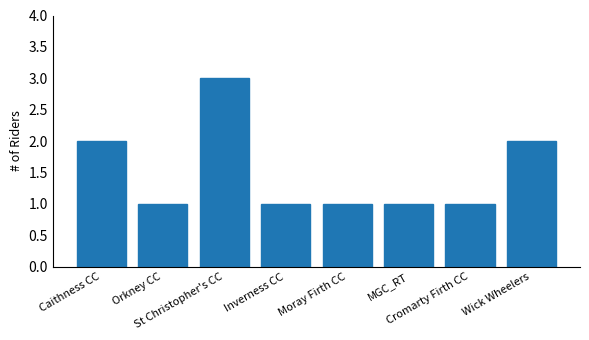

Reading left to right, extract all data points from this chart.

Caithness CC=2	Orkney CC=1	St Christopher's CC=3	Inverness CC=1	Moray Firth CC=1	MGC_RT=1	Cromarty Firth CC=1	Wick Wheelers=2